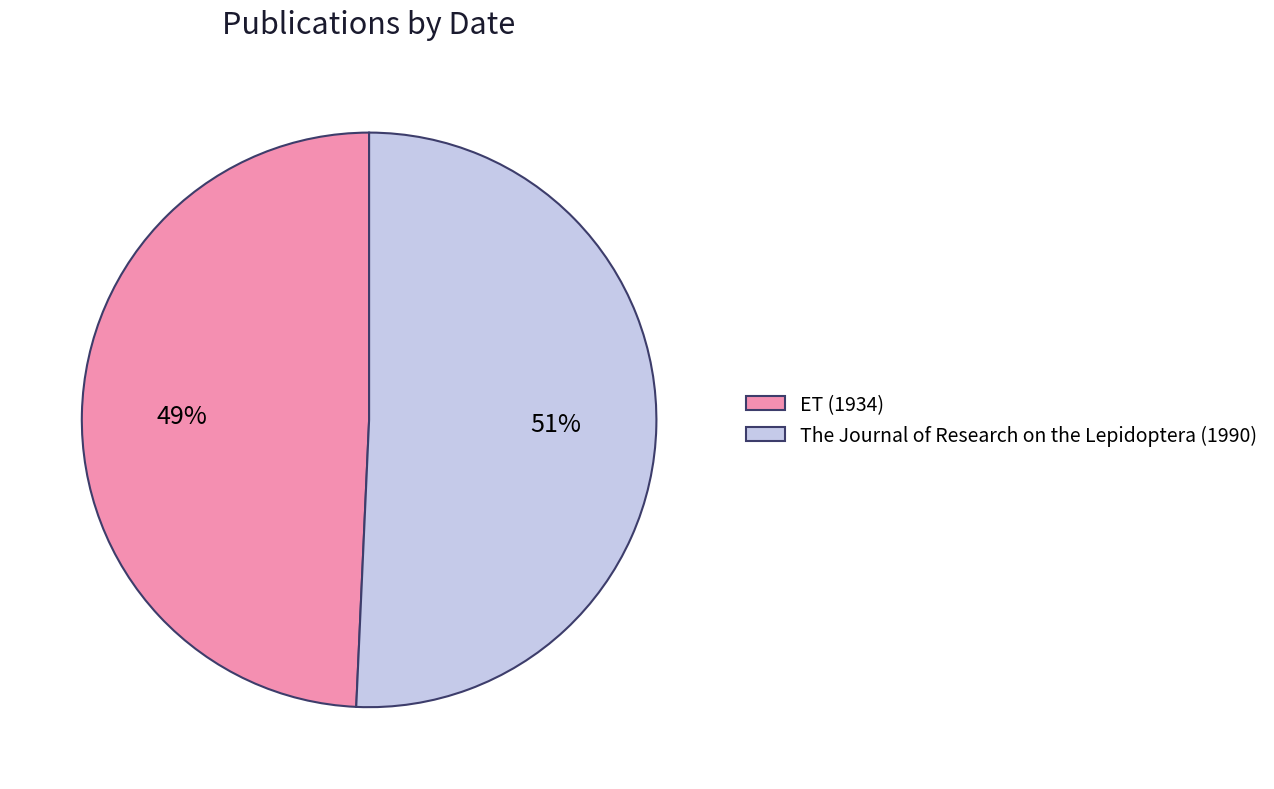

To the nearest percent, what is the combined percentage of ET (1934) and The Journal of Research on the Lepidoptera (1990)?

100%